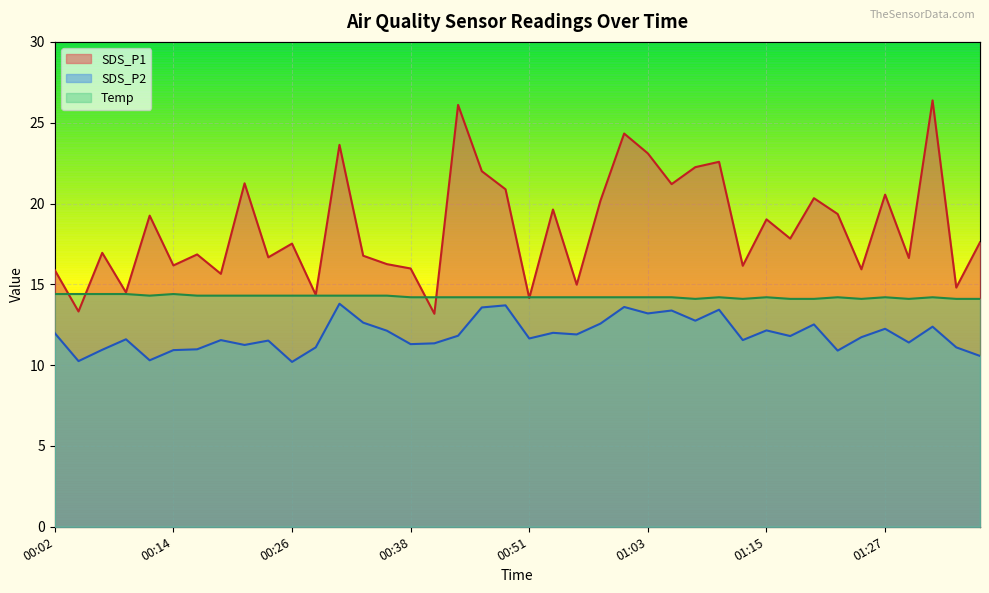

Reading left to right, what are all the values shown in this chart?

SDS_P1: 15.9	13.3	16.9	14.5	19.2	16.2	16.9	15.7	21.2	16.7	17.5	14.3	23.6	16.8	16.2	16.0	13.2	26.1	22.0	20.9	14.2	19.6	15.0	20.2	24.3	23.1	21.2	22.2	22.6	16.1	19.0	17.8	20.3	19.4	15.9	20.6	16.6	26.4	14.8	17.6
SDS_P2: 12.0	10.2	10.9	11.6	10.3	10.9	11.0	11.6	11.2	11.5	10.2	11.1	13.8	12.6	12.1	11.3	11.3	11.8	13.6	13.7	11.7	12.0	11.9	12.6	13.6	13.2	13.4	12.8	13.4	11.6	12.2	11.8	12.5	10.9	11.7	12.2	11.4	12.4	11.1	10.6
Temp: 14.4	14.4	14.4	14.4	14.3	14.4	14.3	14.3	14.3	14.3	14.3	14.3	14.3	14.3	14.3	14.2	14.2	14.2	14.2	14.2	14.2	14.2	14.2	14.2	14.2	14.2	14.2	14.1	14.2	14.1	14.2	14.1	14.1	14.2	14.1	14.2	14.1	14.2	14.1	14.1